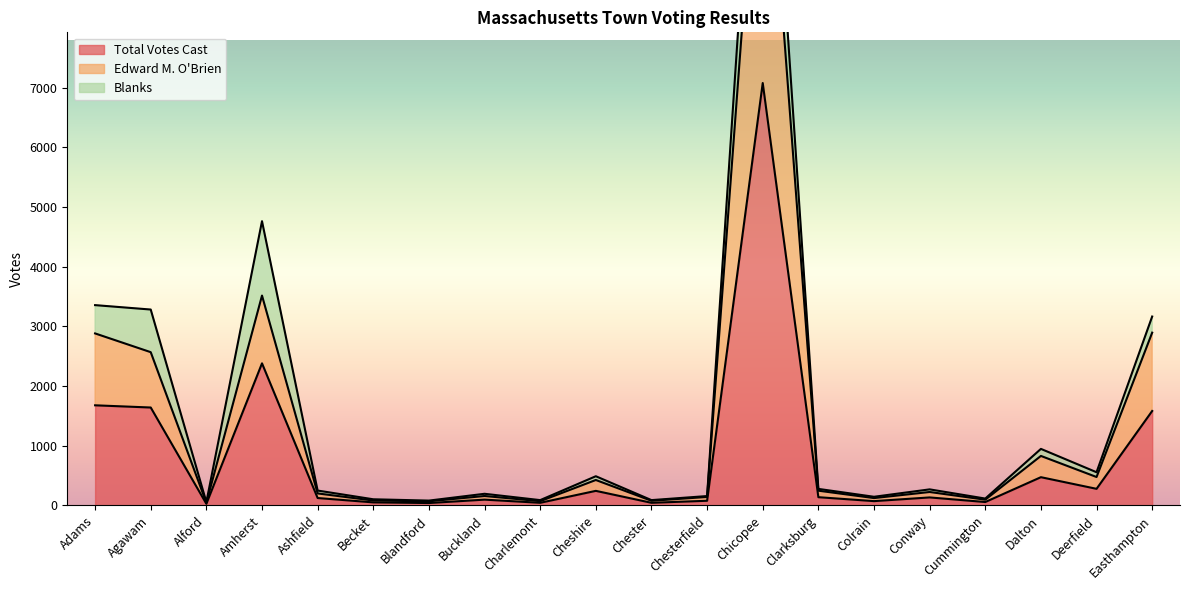

The value of Total Votes Cast at Clarksburg is 231. True or false?

False